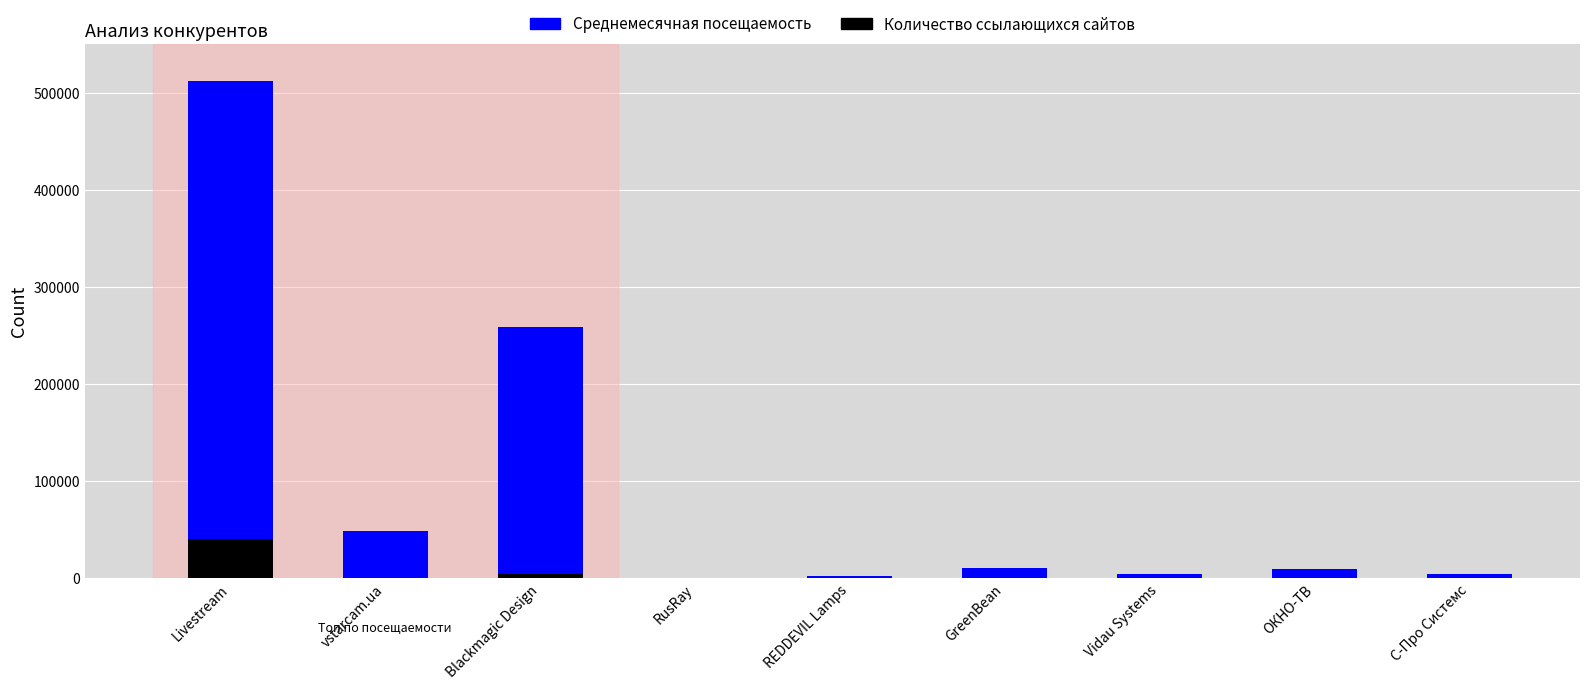

What are all the series names shown in the legend?

Среднемесячная посещаемость, Количество ссылающихся сайтов